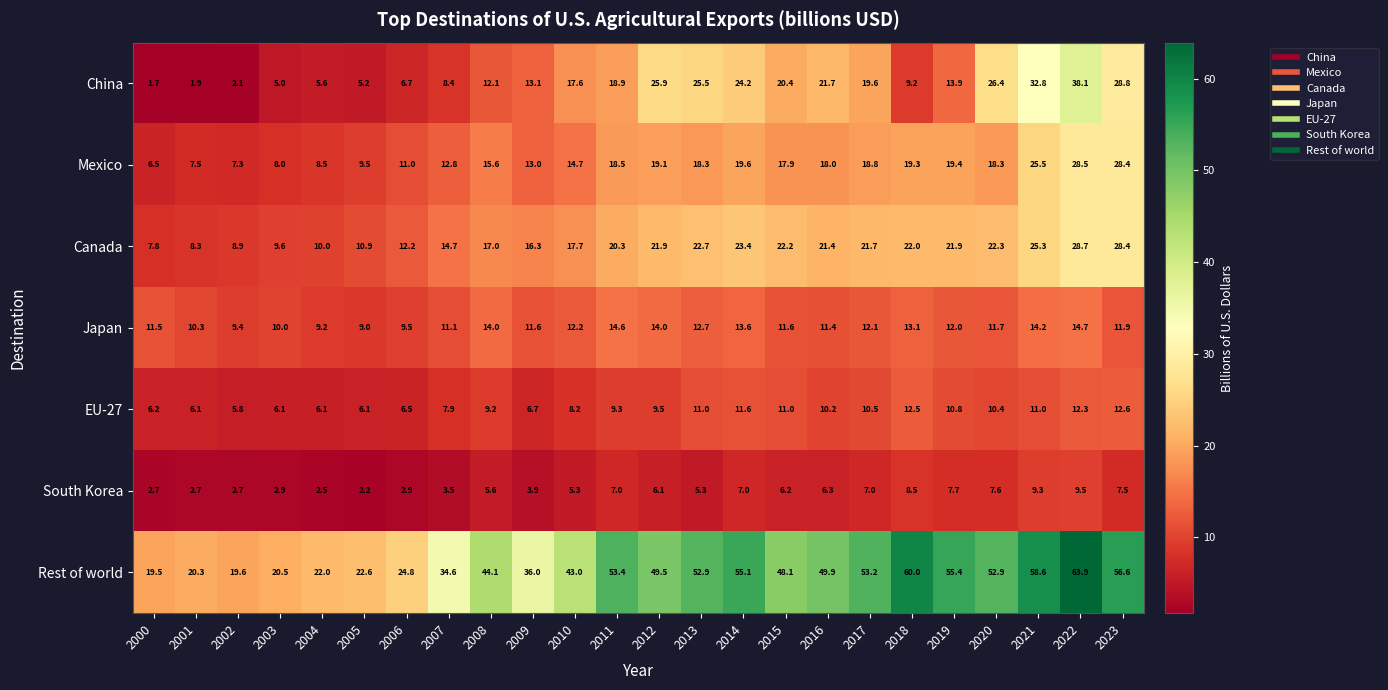

The value of Japan at 2005 is 15.1. True or false?

False